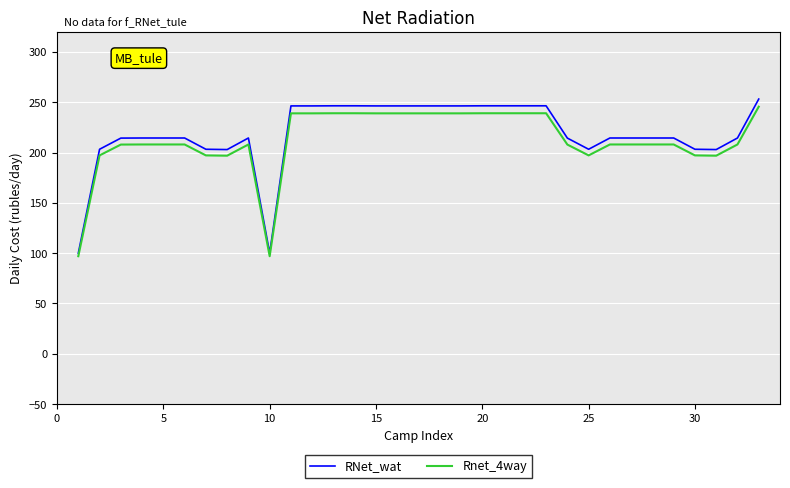

Which series has the largest range (max minus min)?

RNet_wat